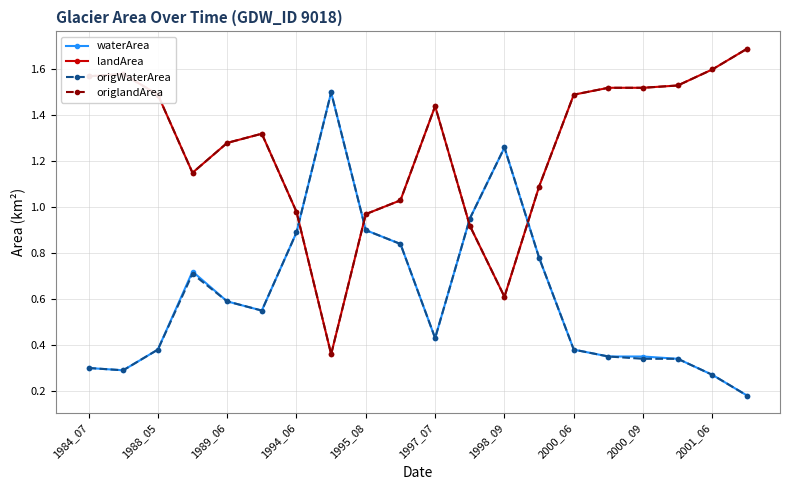

Is this an area chart (filled region under the line)?

No